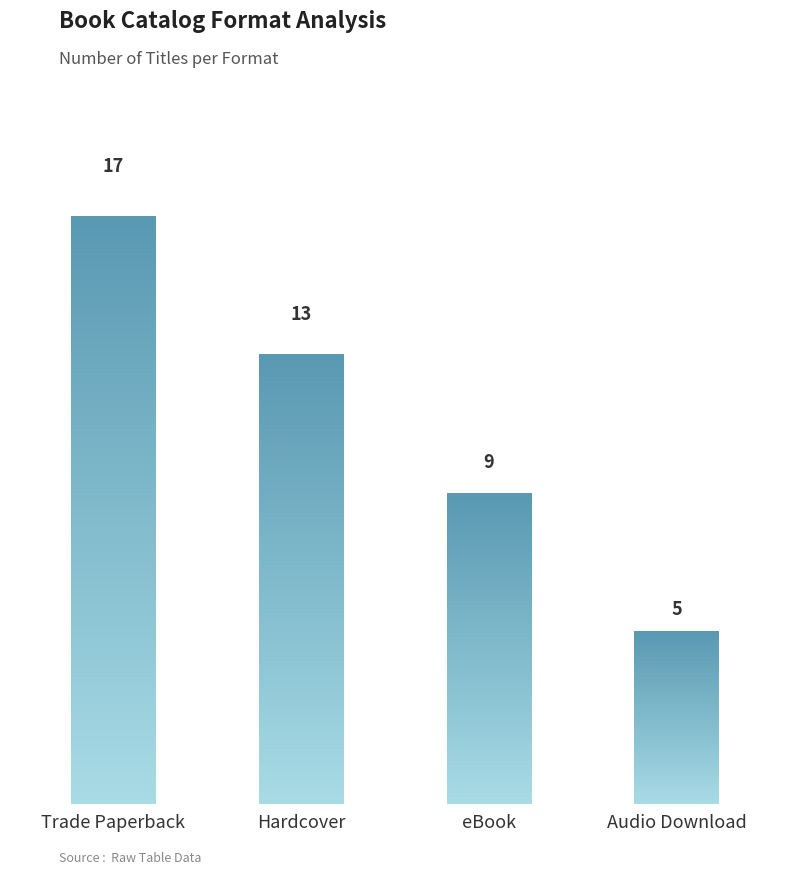

Which category has the lowest value across all series?

Audio Download